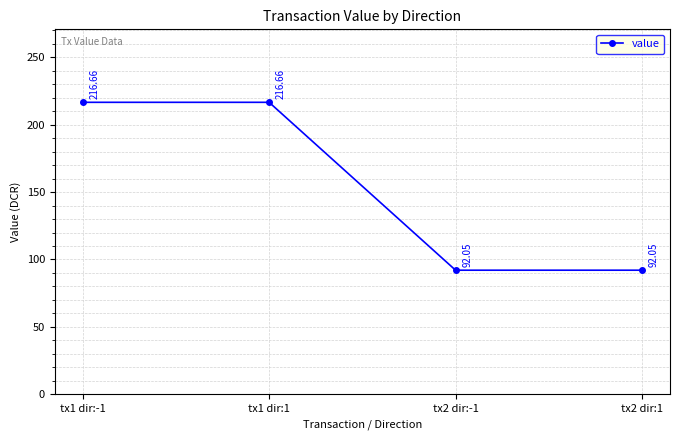

Is this an area chart (filled region under the line)?

No